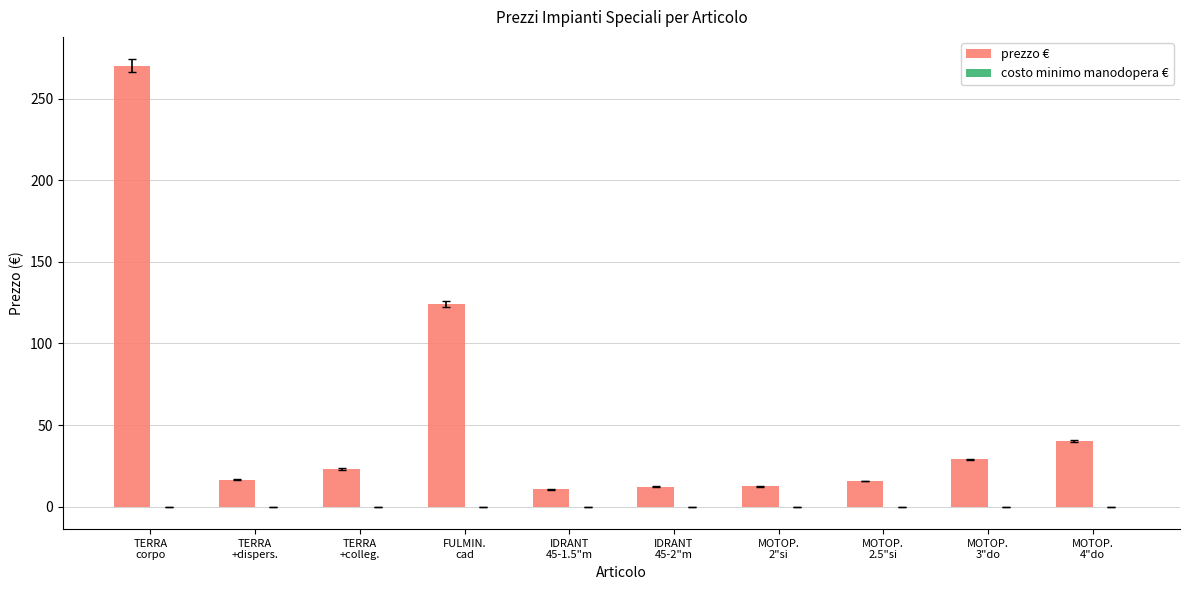

What is the average value?

55.4